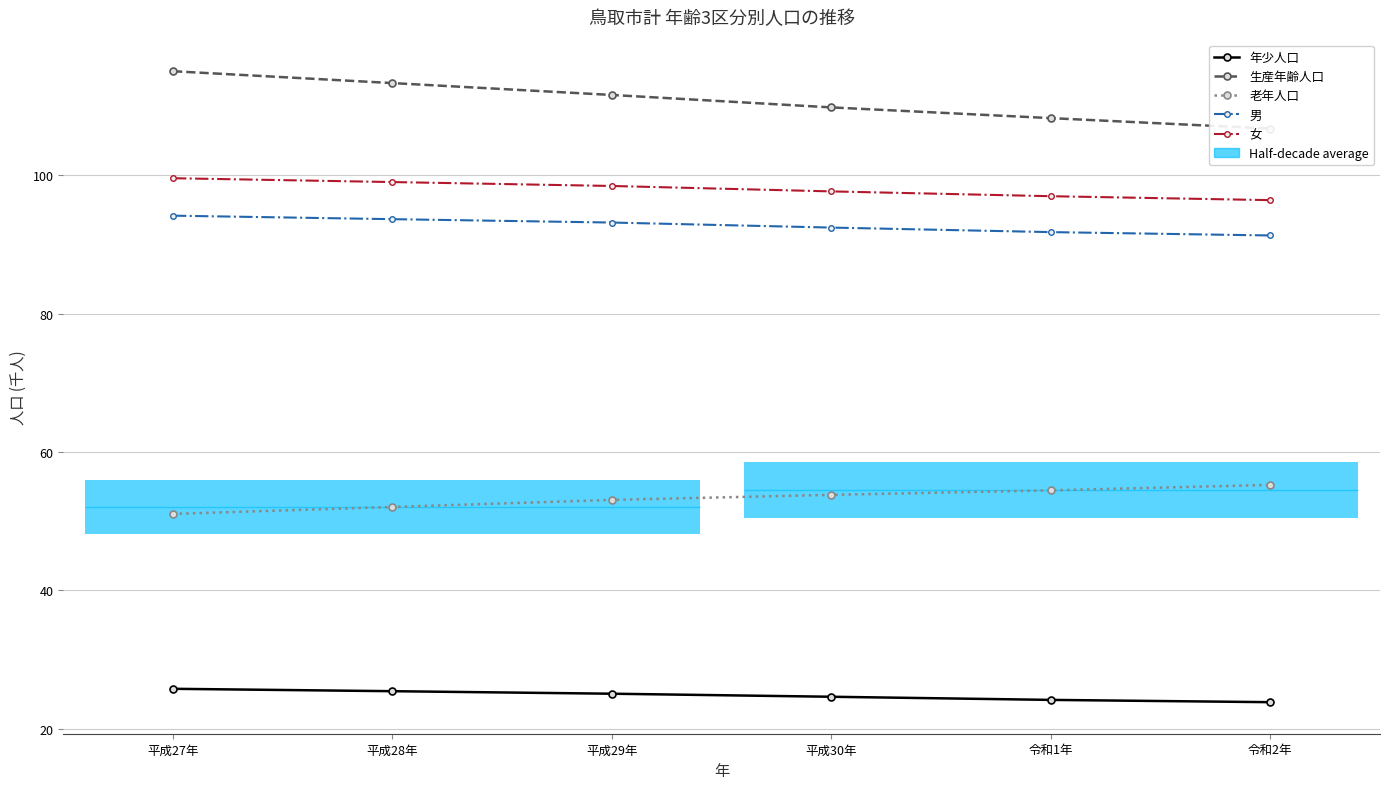

What is the highest value of the 女 series?

99.6